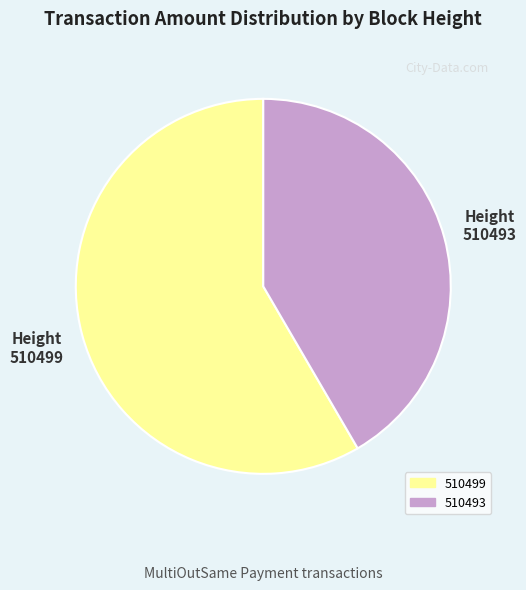

What is the majority slice?

510499